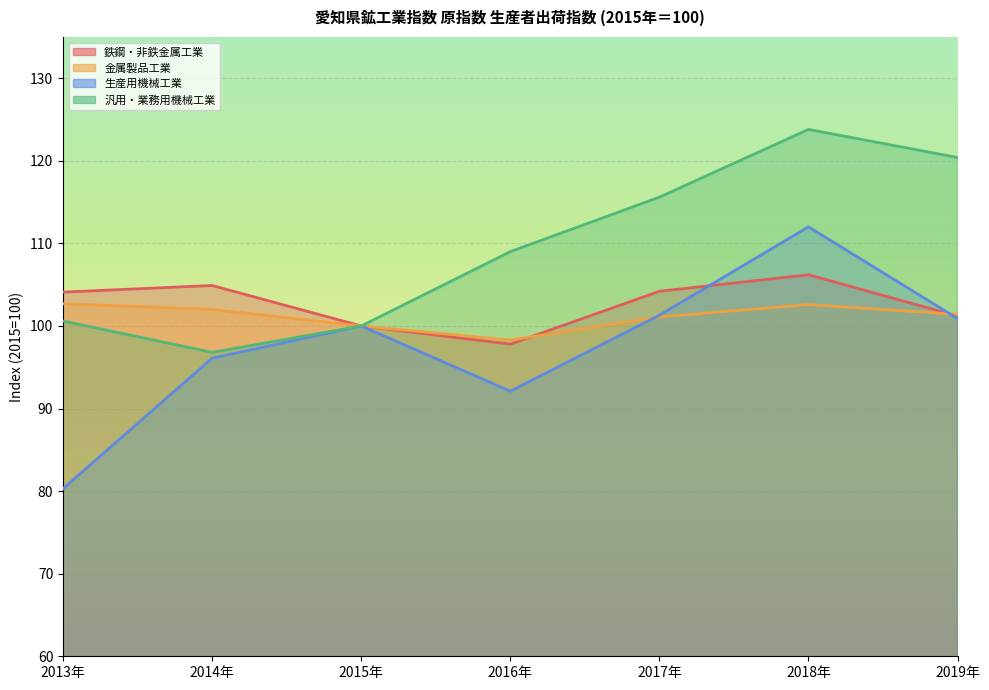

At how many categories does at least one series exceed 123?

1